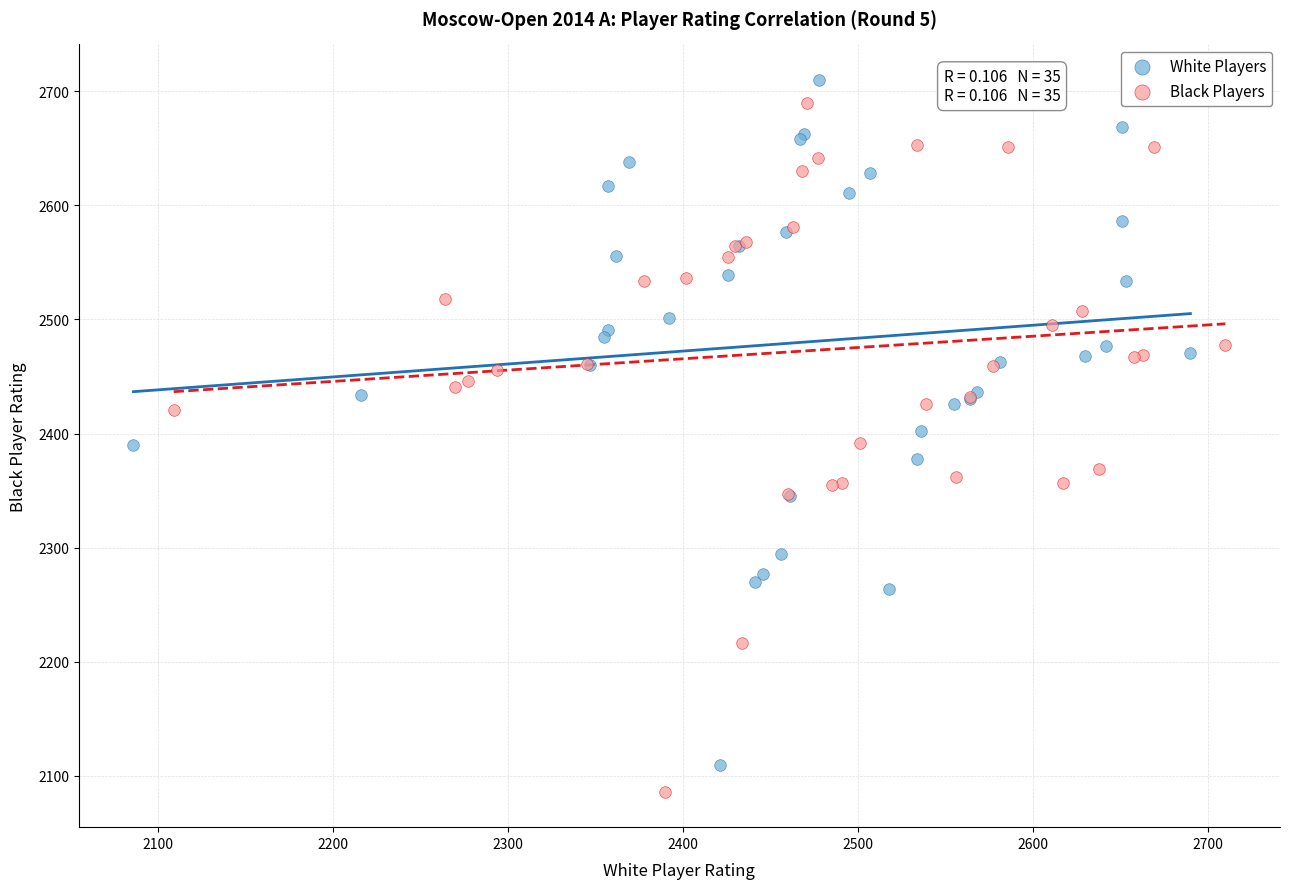

Which series has the largest Y range (max minus min)?

Black Players